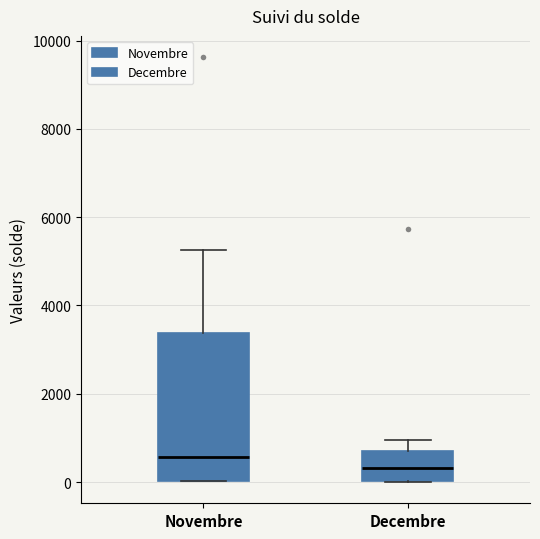

Reading left to right, read every box against the y-axis: the position of its median line, the range the box covers, and the ends of its whiskers. The values are not printed on the chart, so give them approximately, as read against the axis.

Novembre: median 600, box 0 to 3400, whiskers 0 to 5200
Decembre: median 400, box 0 to 800, whiskers 0 to 1000